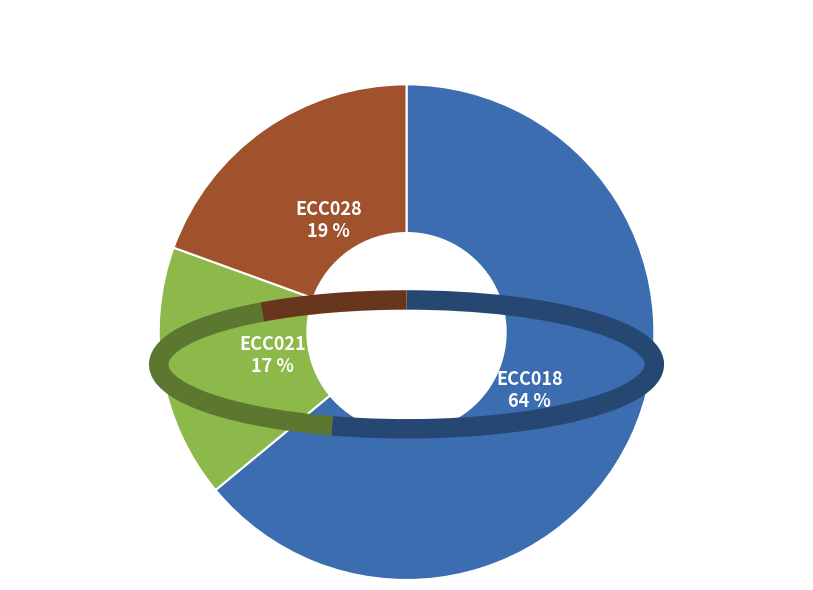

Is there any slice that represents more than half of the pie?

Yes